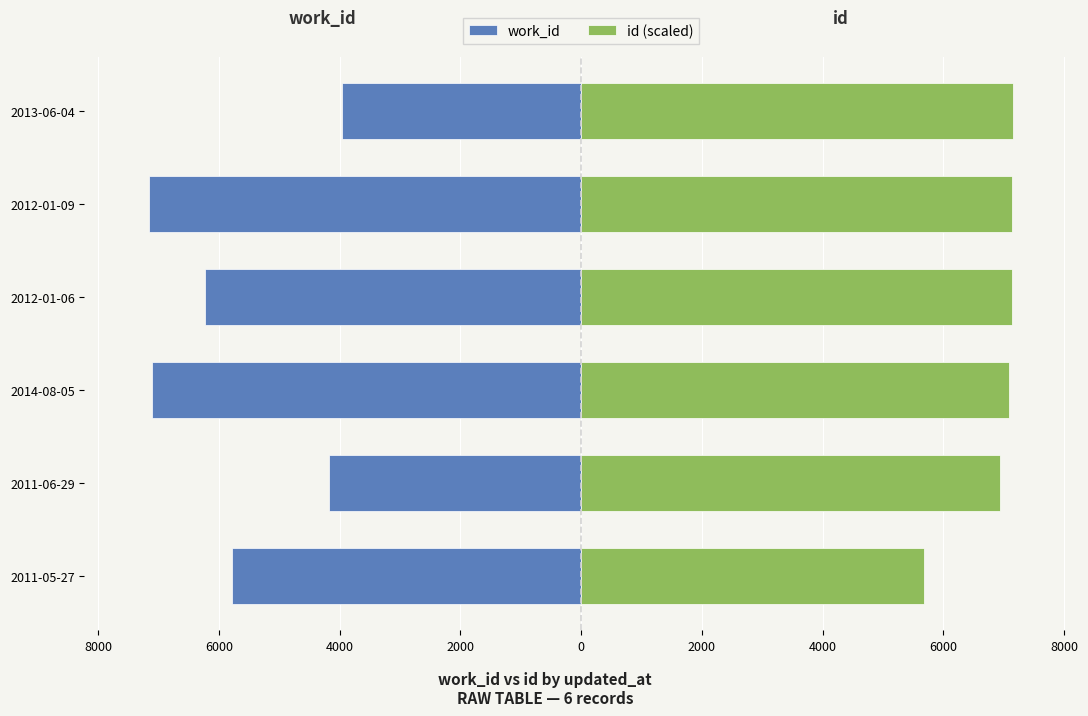

How many groups of bars are there?

6